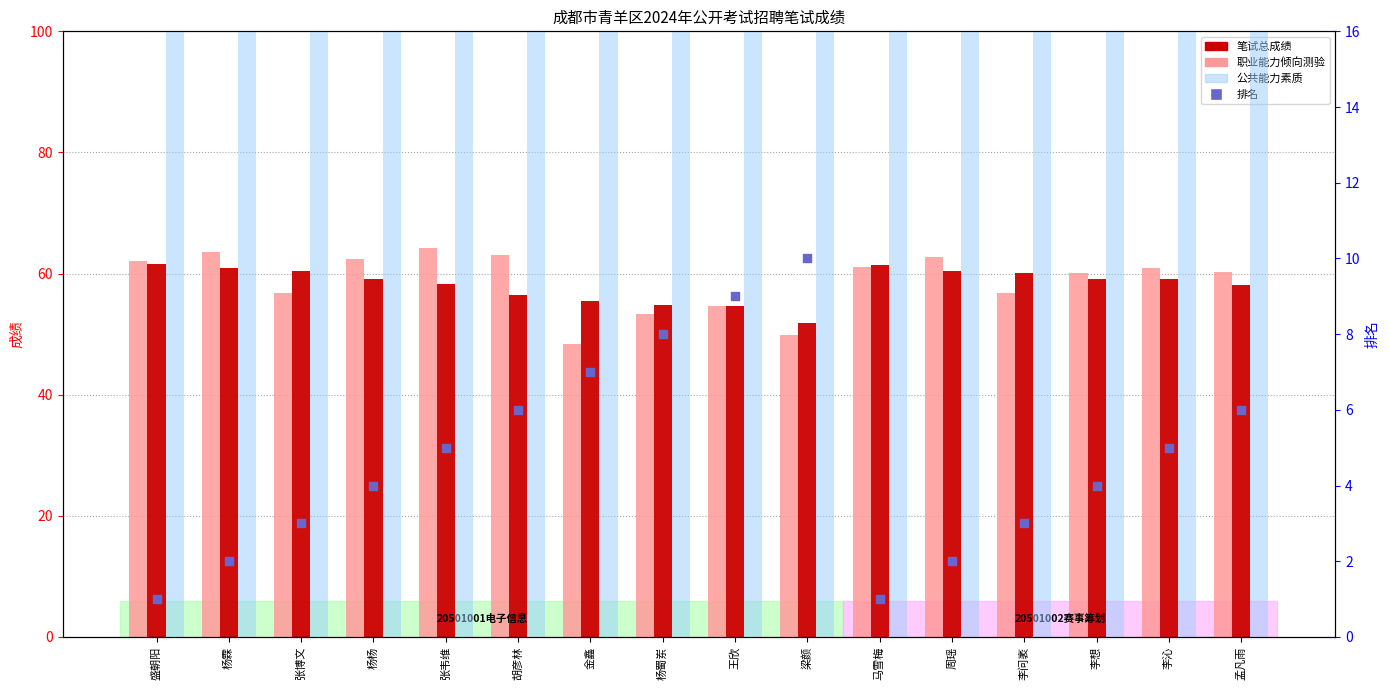

Which series reaches the minimum Y coordinate?

排名